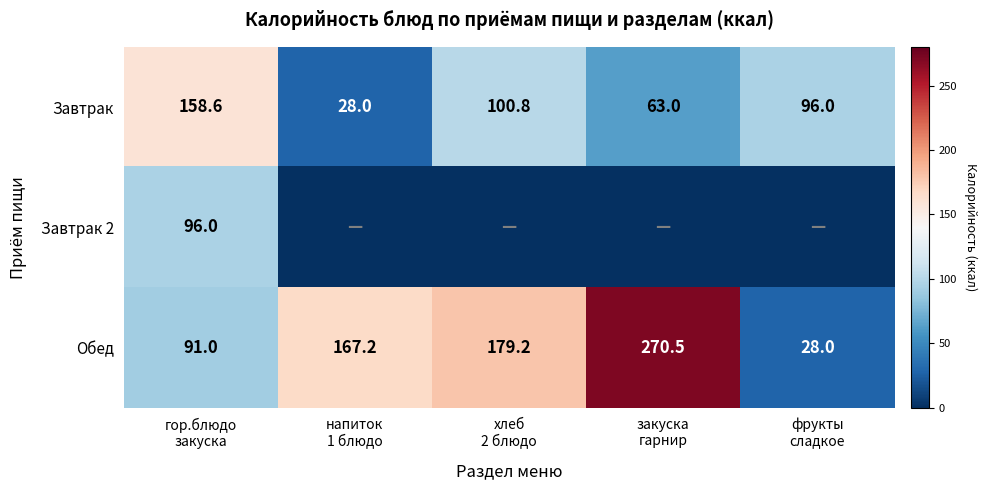

What is the sum of all Завтрак values?

446.4